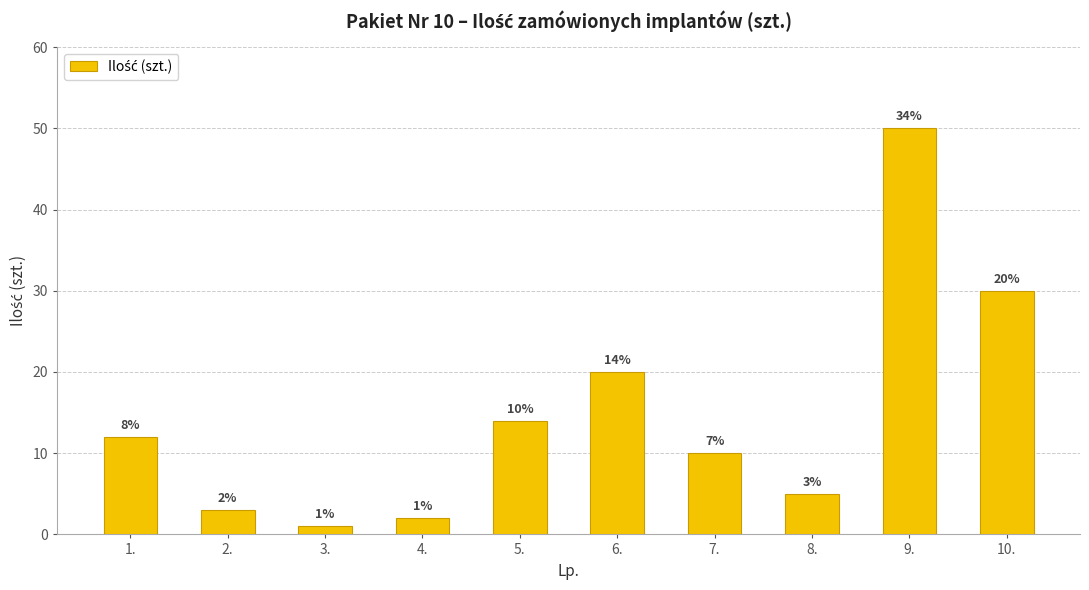

What is the change in value from 9. to 10.?

-20